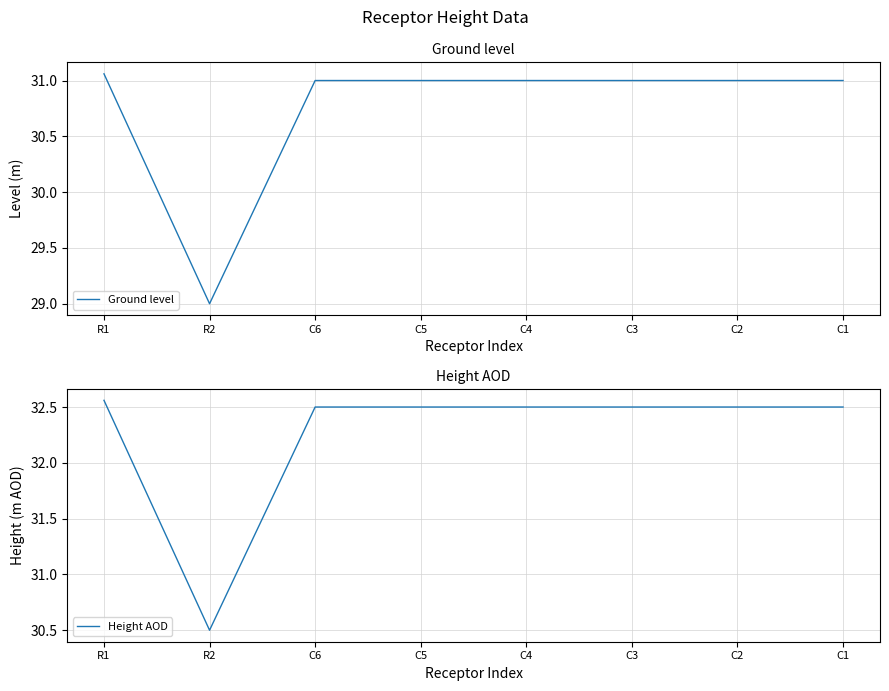

What is the sum of all Ground level values?

246.1